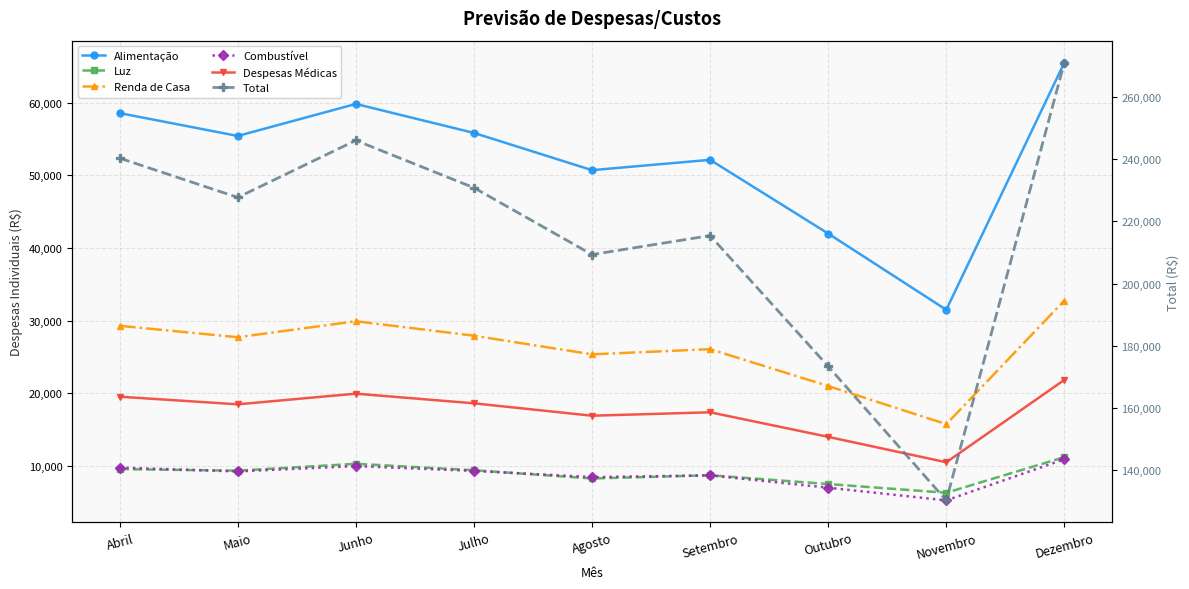

True or false: Combustível has more than 1 points higher than both neighbors.

True